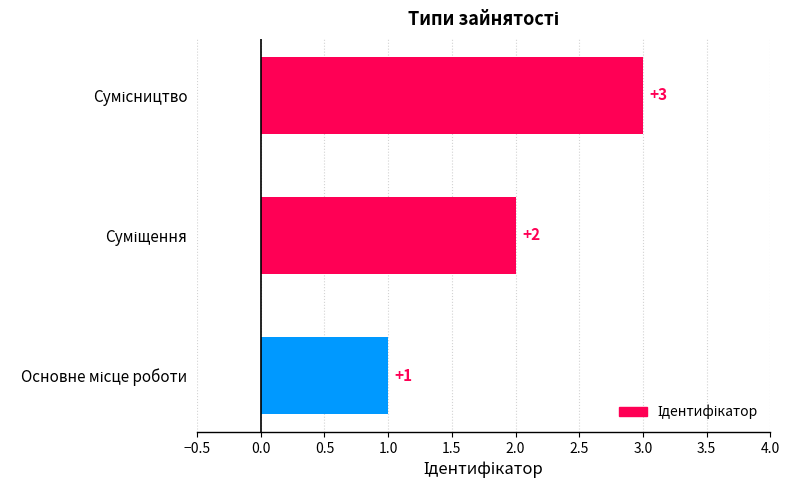

What is the greatest value displayed?

3